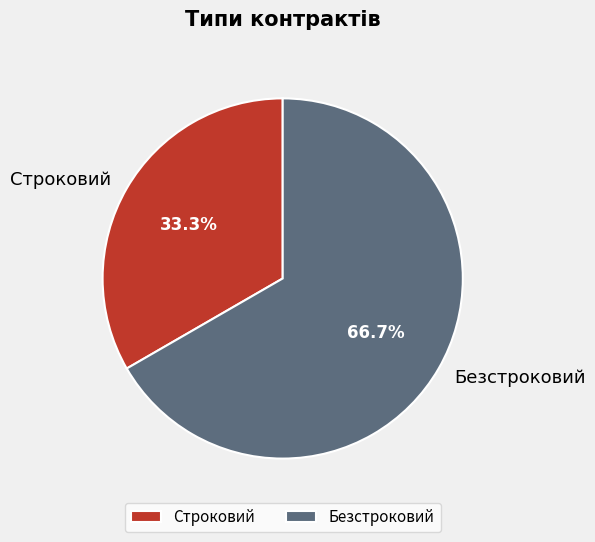

To the nearest percent, what is the difference between the largest and smallest slice percentages?

33%